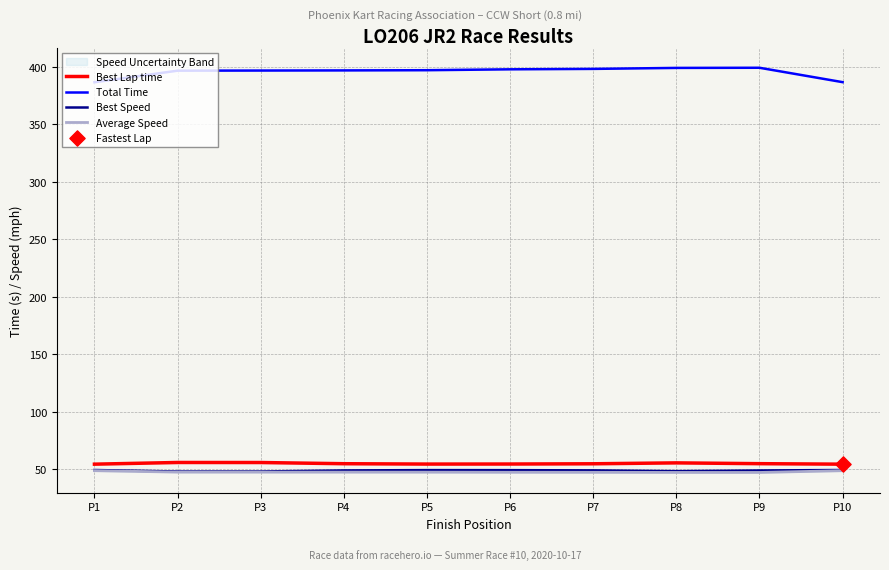

At how many categories does at least one series exceed 359?

10